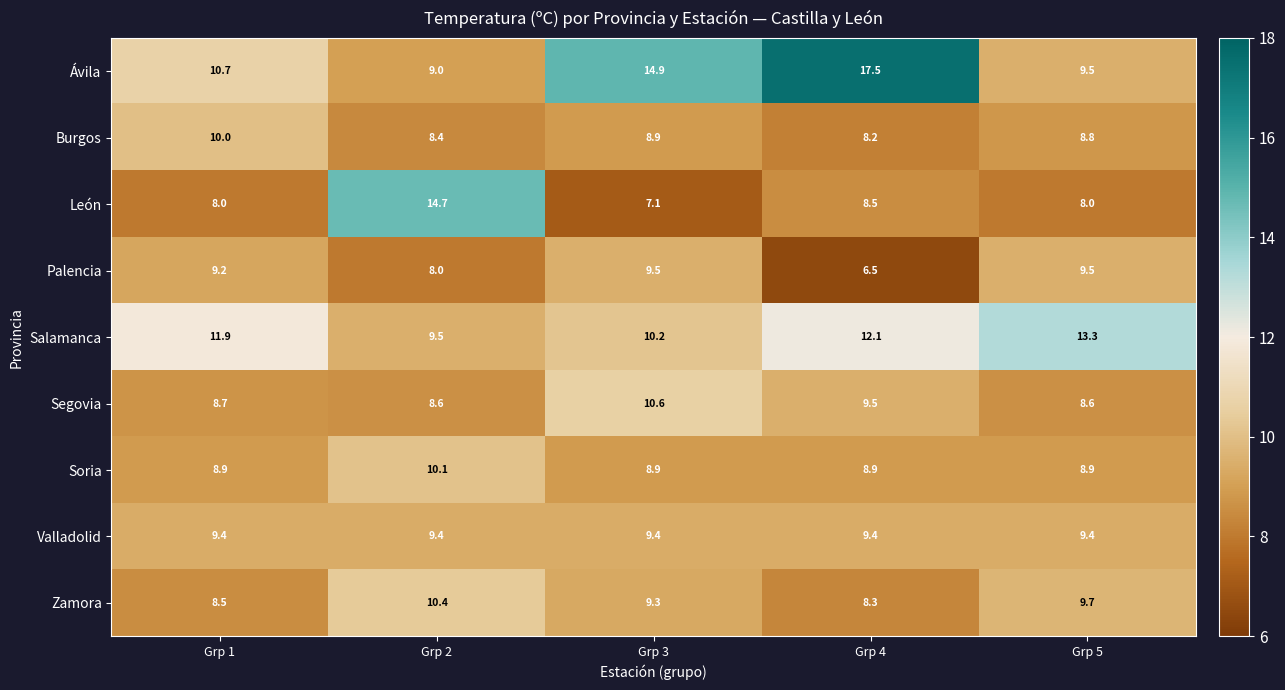

What is the average value of the Burgos series?

8.9